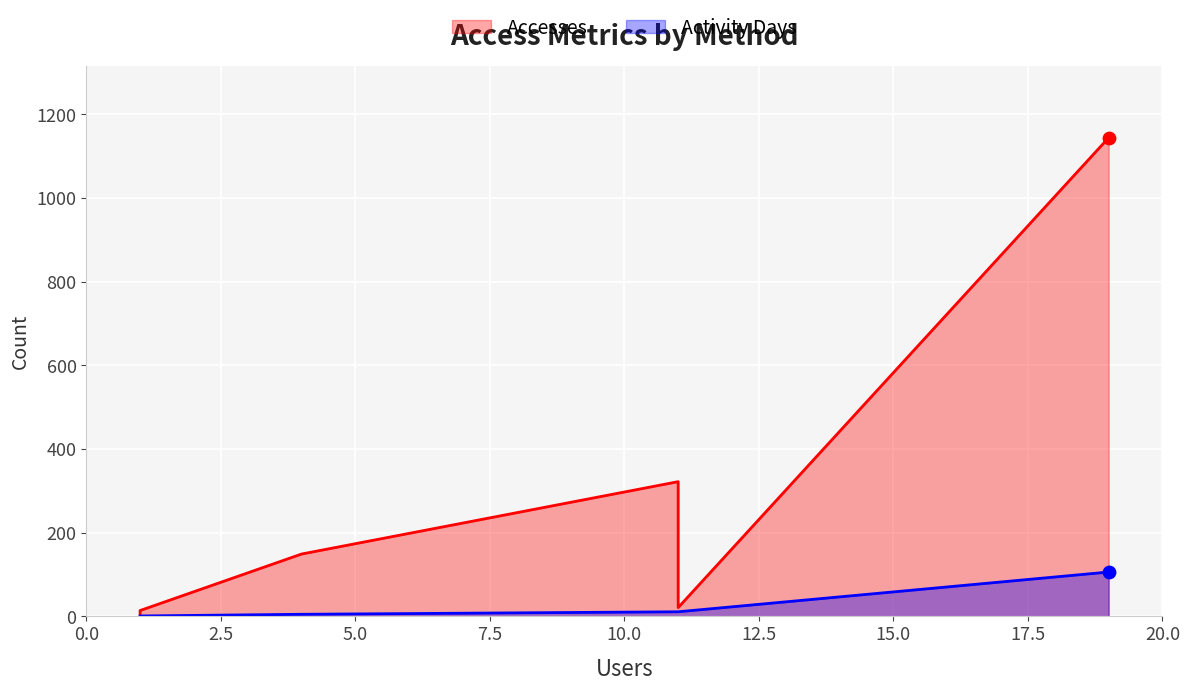

Which series reaches the maximum Y coordinate?

Accesses